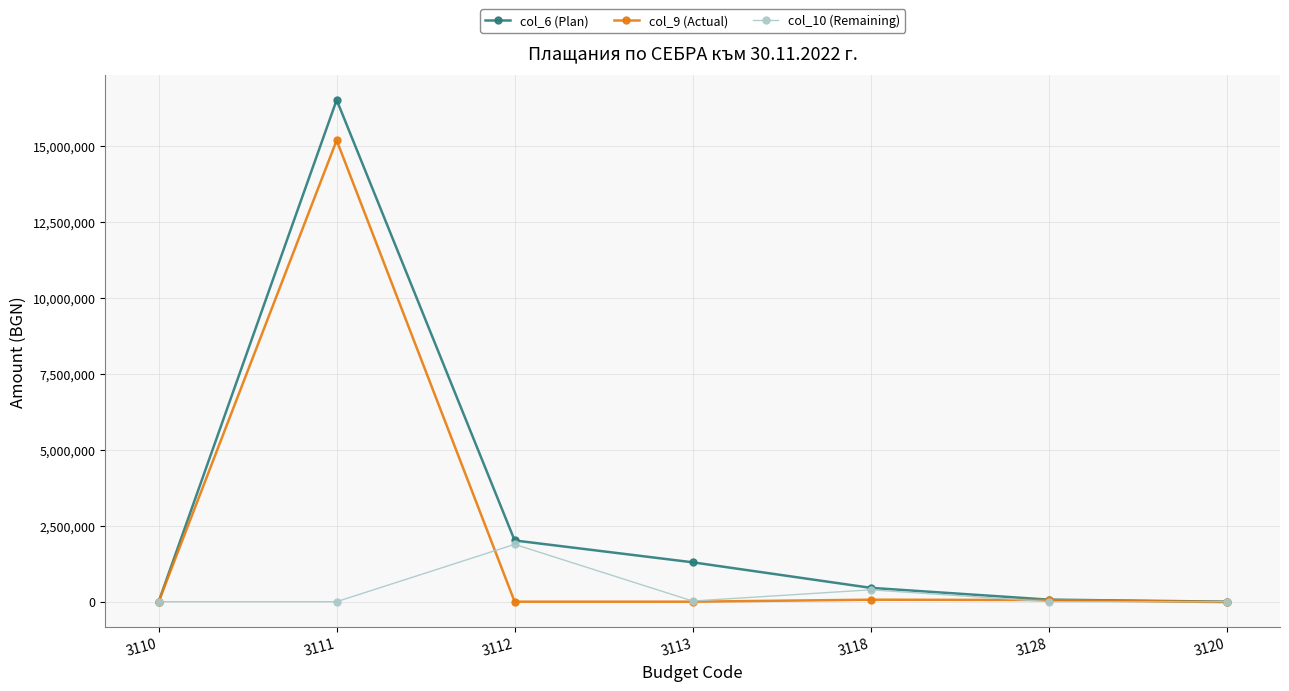

At which category is the sum across all series the highest?

3111